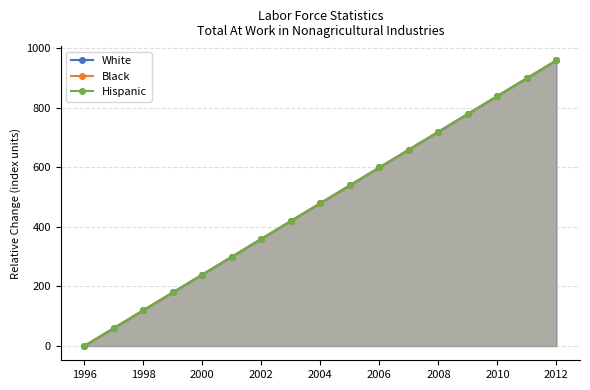

Which category has the lowest value in the White series?

1996